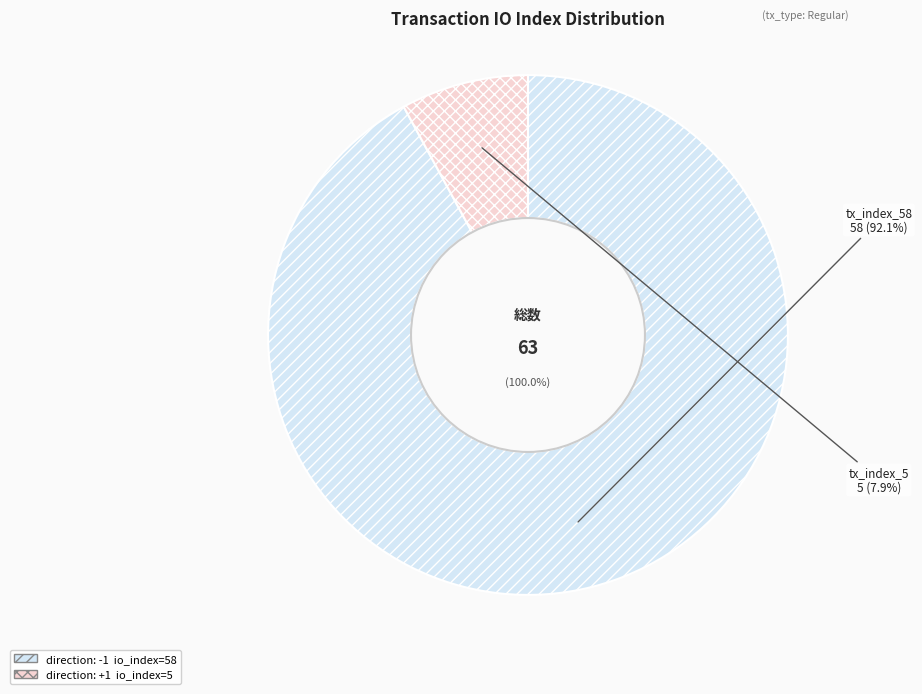

To the nearest percent, what is the difference between the largest and smallest slice percentages?

84%